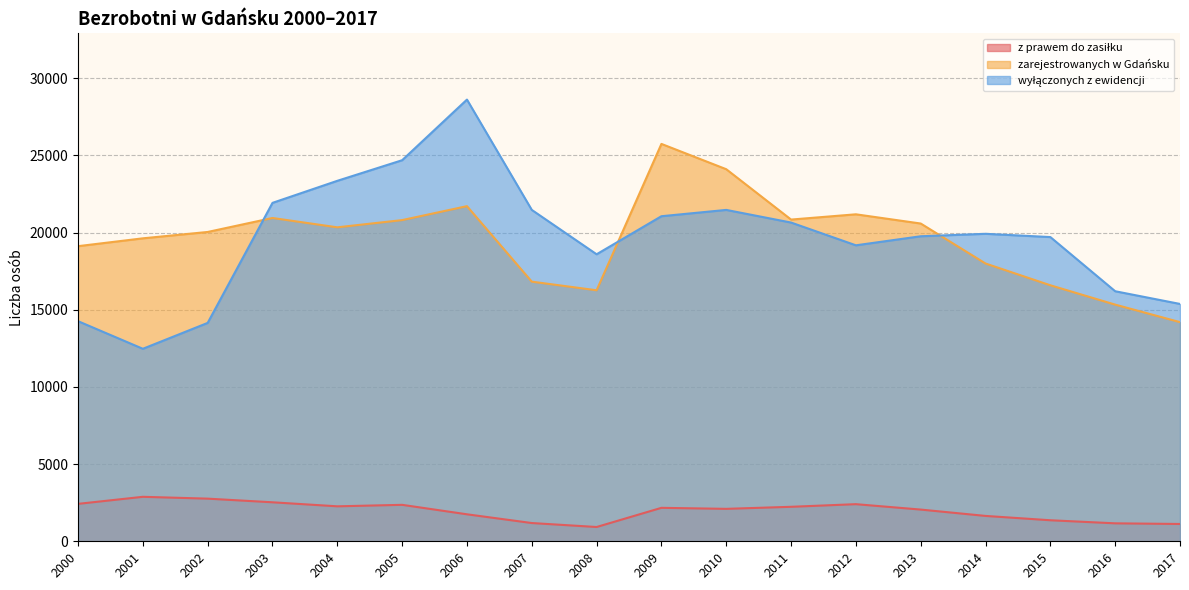

Between 2004 and 2005, which series saw the biggest shift?

wyłączonych z ewidencji